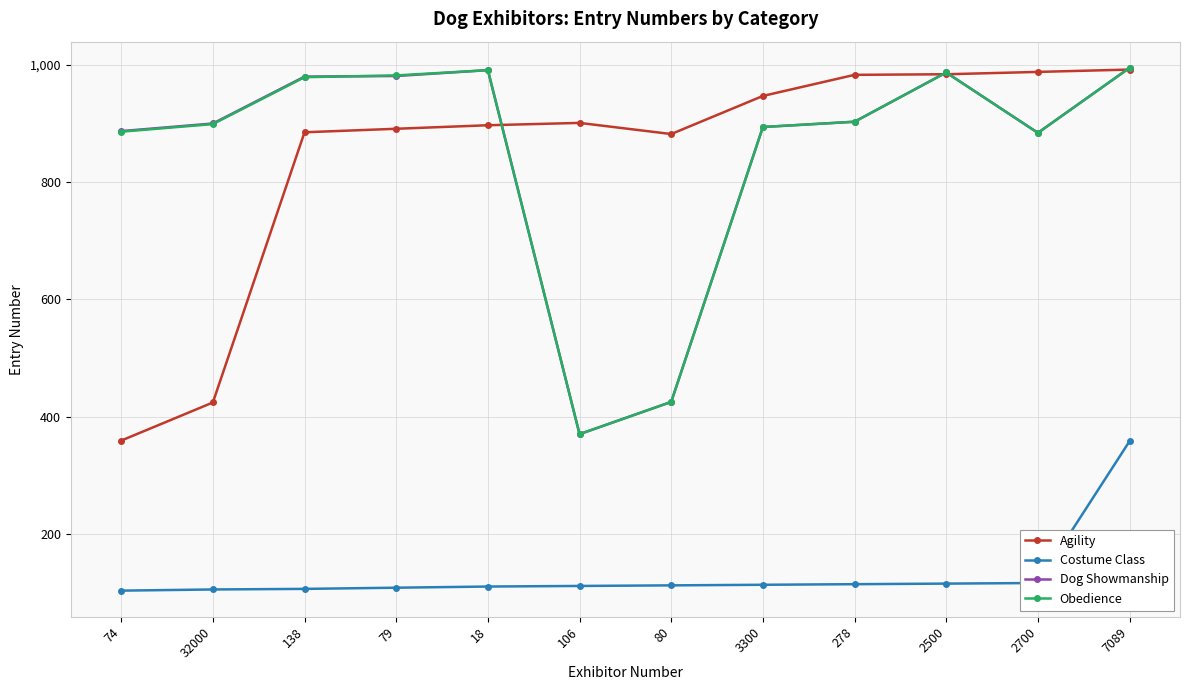

True or false: Agility has more than 0 points higher than both neighbors.

True